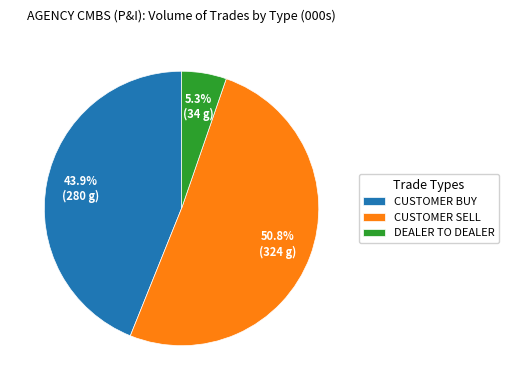

To the nearest percent, what is the average slice percentage?

33%